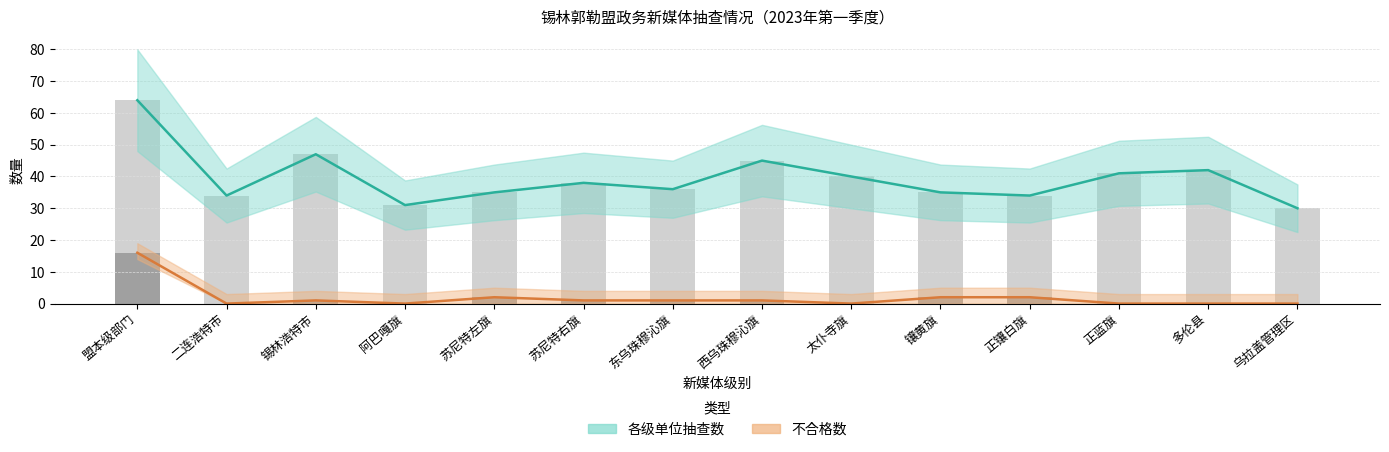

Reading left to right, what are all the values shown in this chart?

各级单位抽查数: 盟本级部门=64	二连浩特市=34	锡林浩特市=47	阿巴嘎旗=31	苏尼特左旗=35	苏尼特右旗=38	东乌珠穆沁旗=36	西乌珠穆沁旗=45	太仆寺旗=40	镶黄旗=35	正镶白旗=34	正蓝旗=41	多伦县=42	乌拉盖管理区=30
不合格数: 盟本级部门=16	二连浩特市=0	锡林浩特市=1	阿巴嘎旗=0	苏尼特左旗=2	苏尼特右旗=1	东乌珠穆沁旗=1	西乌珠穆沁旗=1	太仆寺旗=0	镶黄旗=2	正镶白旗=2	正蓝旗=0	多伦县=0	乌拉盖管理区=0